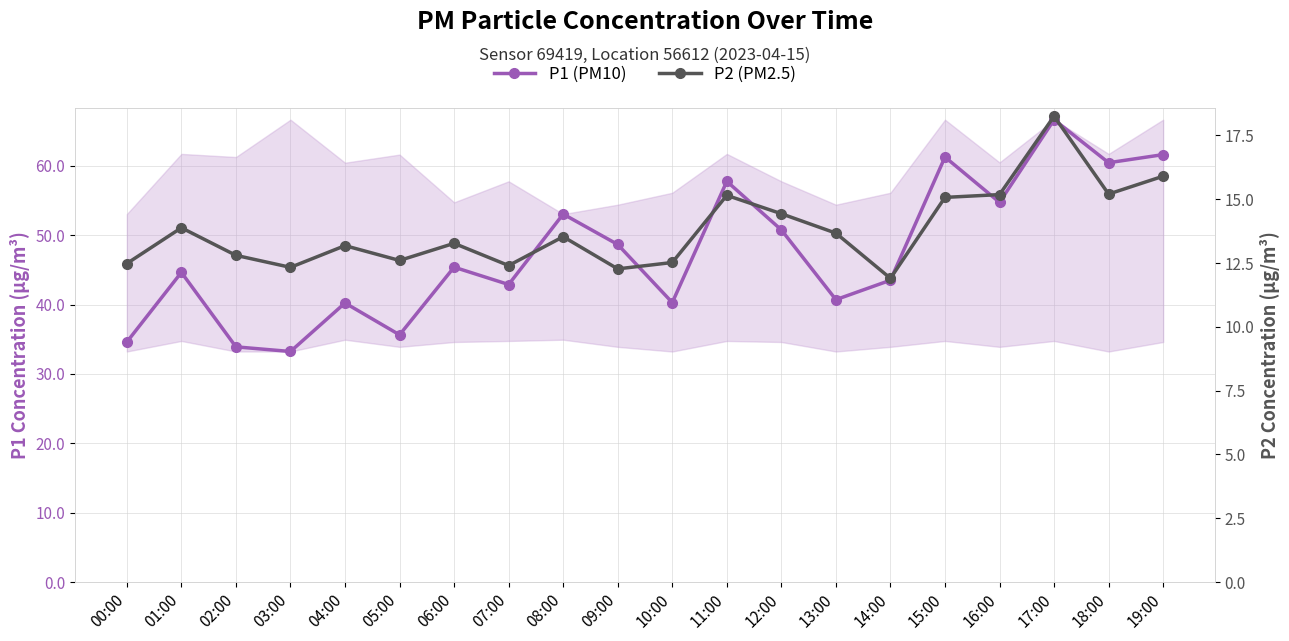

Which series has the largest total across all categories?

P1 (PM10)